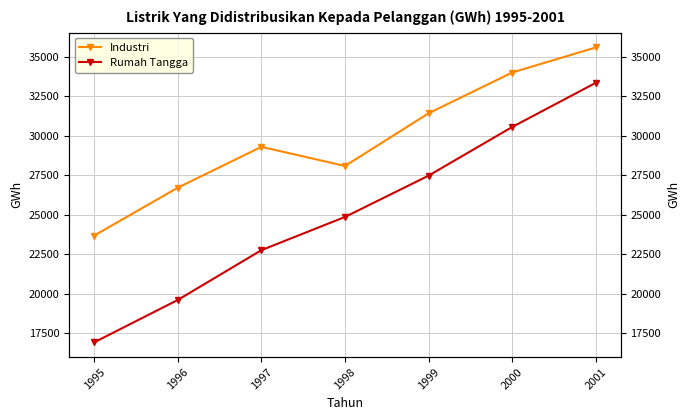

What is the spread (max minus min) of values at 1998?

3228.3